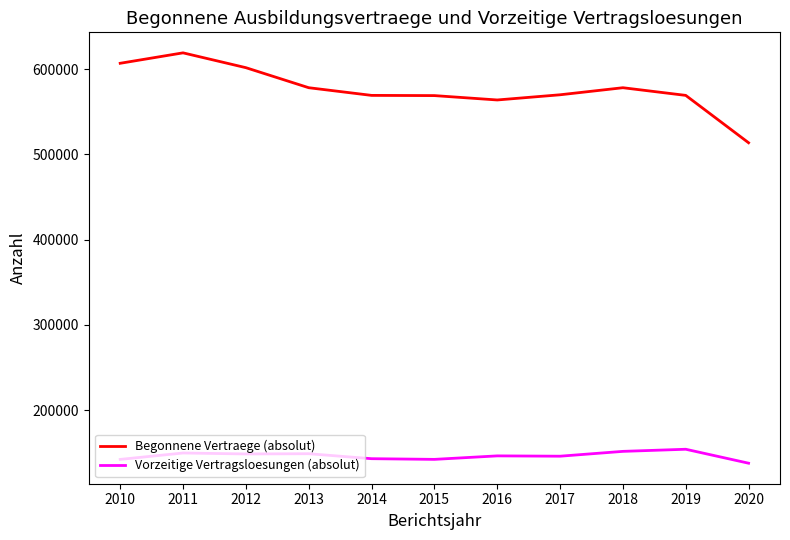

The Begonnene Vertraege (absolut) series shows 578178 at 2013. True or false?

True